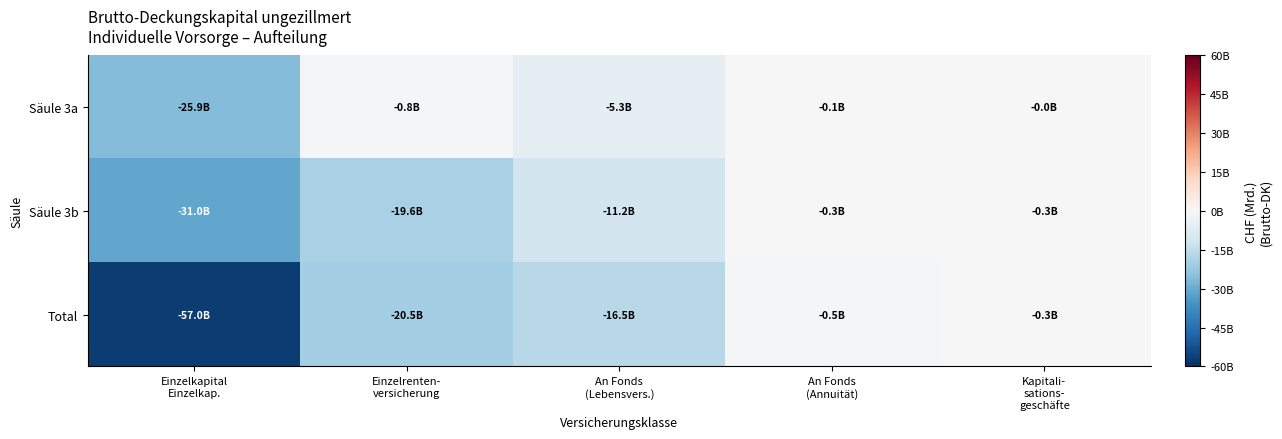

Rank the series at Einzelkapital Einzelkap. from lowest to highest value.

Total, Säule 3b, Säule 3a